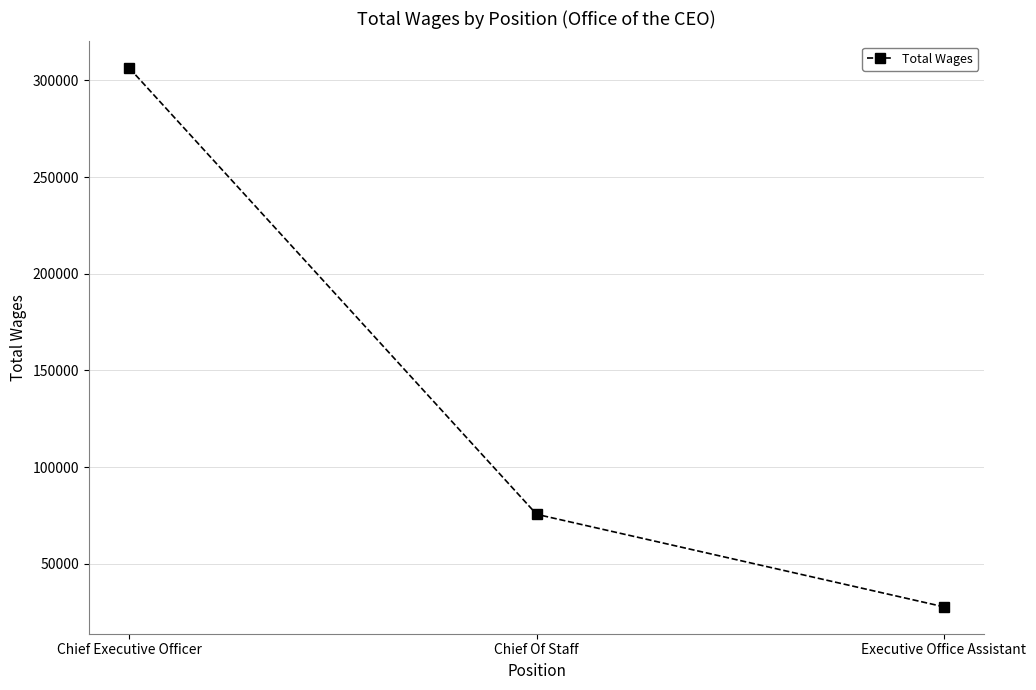

Count the number of categories in the chart.

3